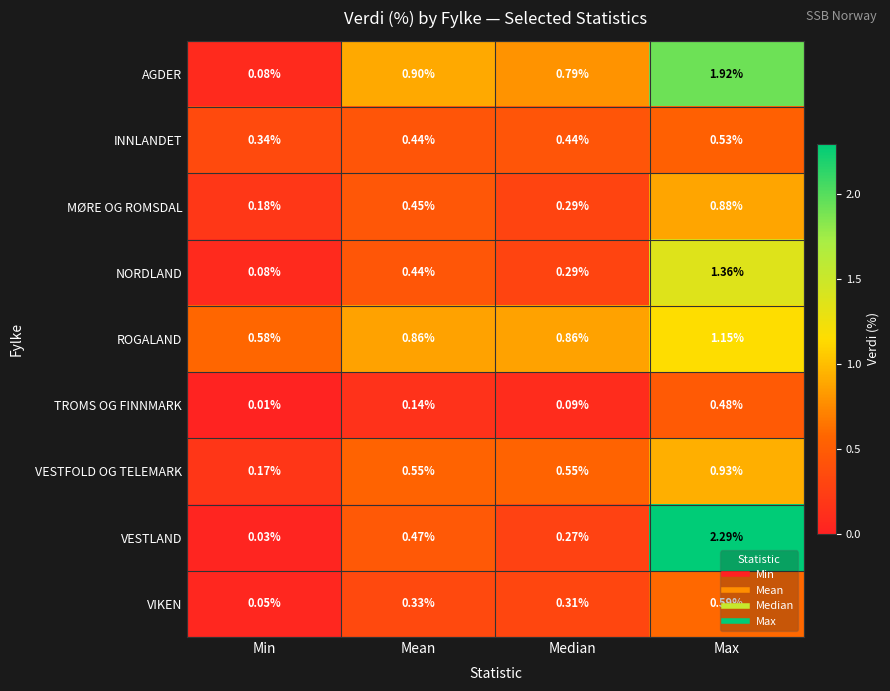

Which series has the widest spread of values?

VESTLAND